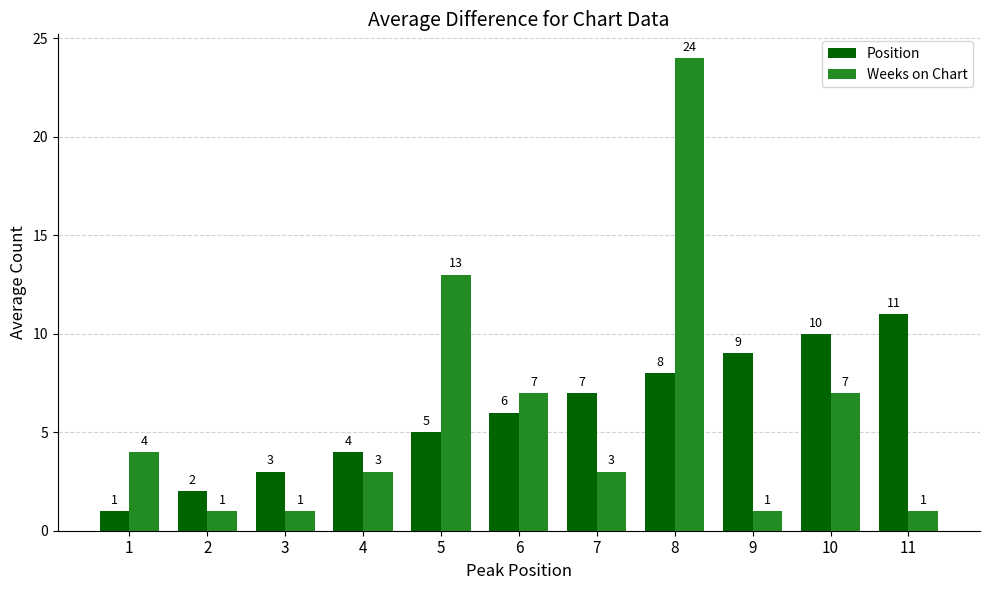

Rank the series at 6 from lowest to highest value.

Position, Weeks on Chart